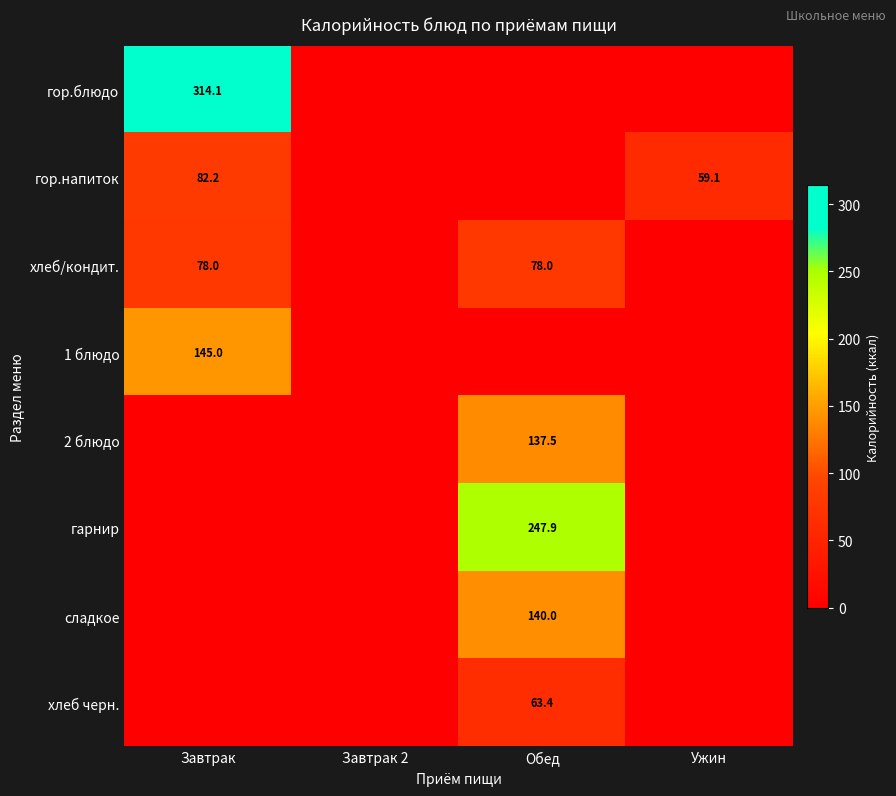

True or false: гор.блюдо has a value of 314.1 at Завтрак.

True